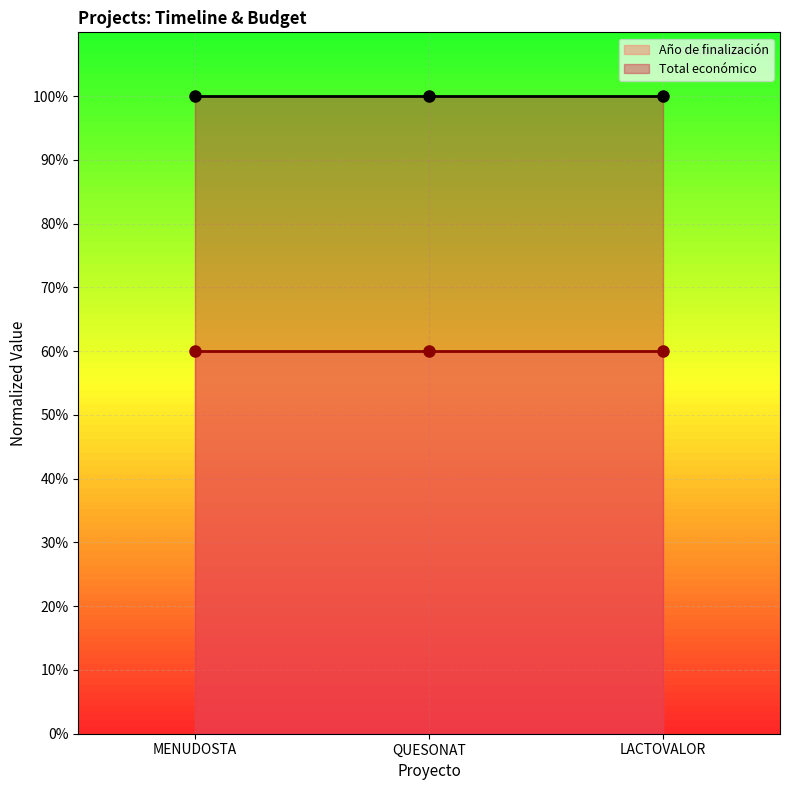

What is the minimum value shown in the chart?

60